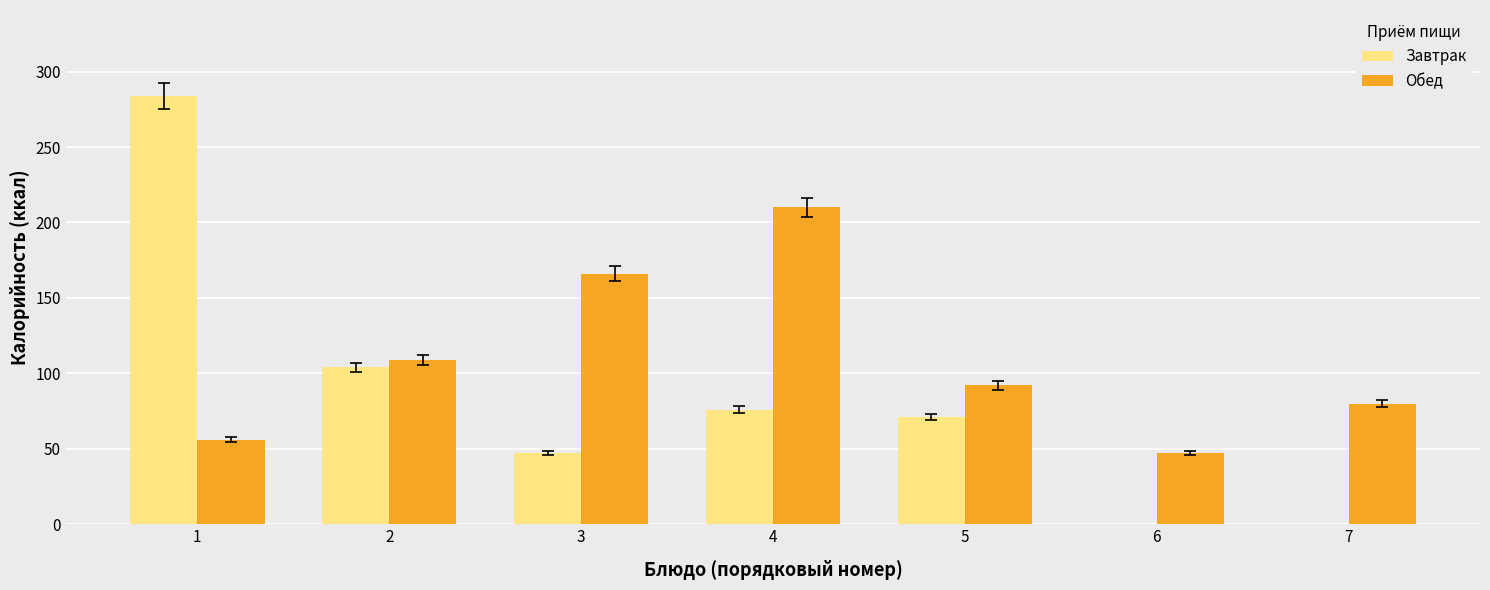

At which category is the sum across all series the highest?

1